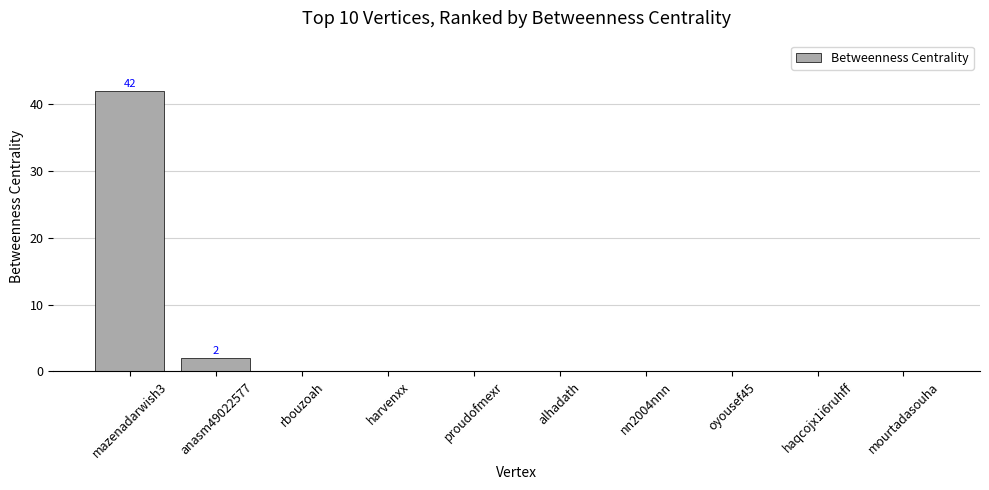

What is the sum of all values?

44